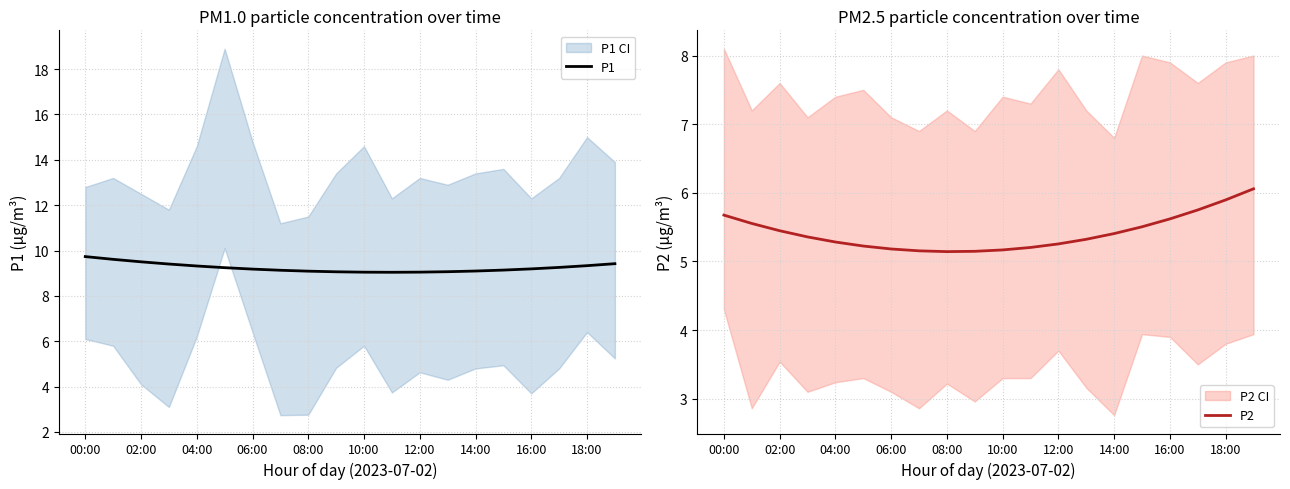

At which label does P1 reach its minimum?

11